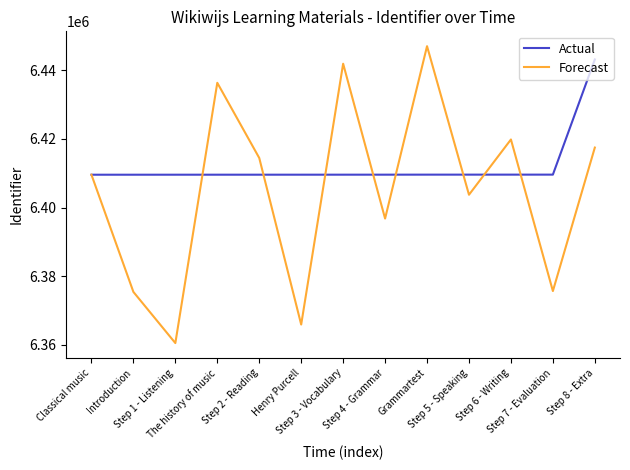

How many lines are shown in the chart?

2